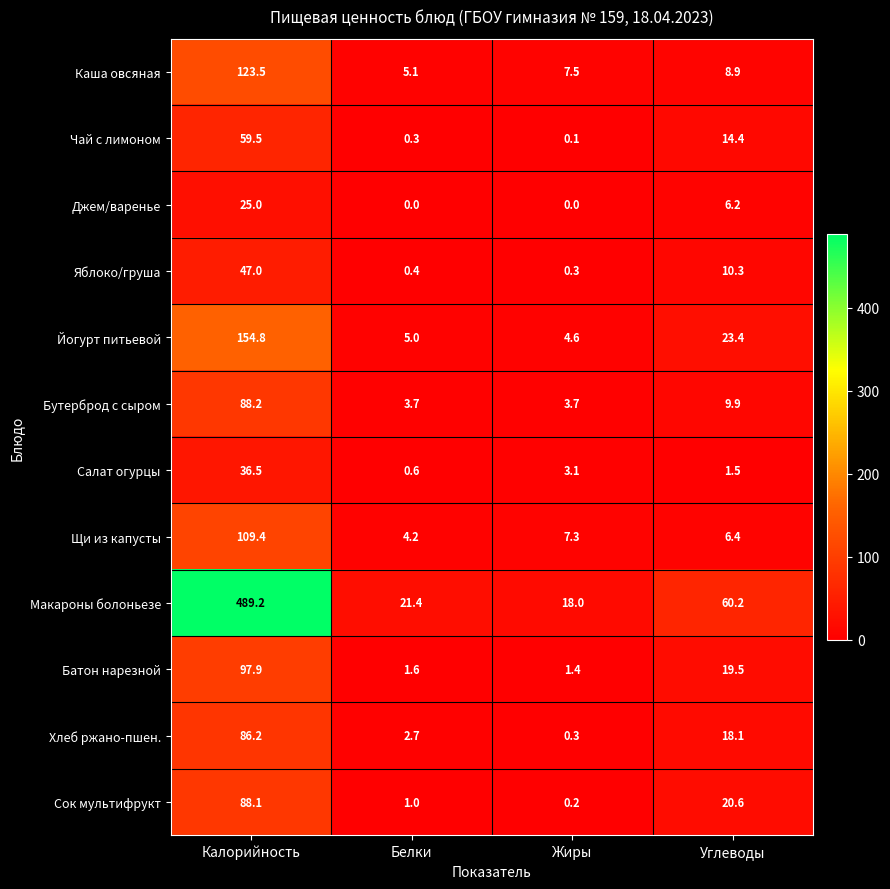

At Калорийность, list the series in order from smallest to largest.

Джем/варенье, Салат огурцы, Яблоко/груша, Чай с лимоном, Хлеб ржано-пшен., Сок мультифрукт, Бутерброд с сыром, Батон нарезной, Щи из капусты, Каша овсяная, Йогурт питьевой, Макароны болоньезе